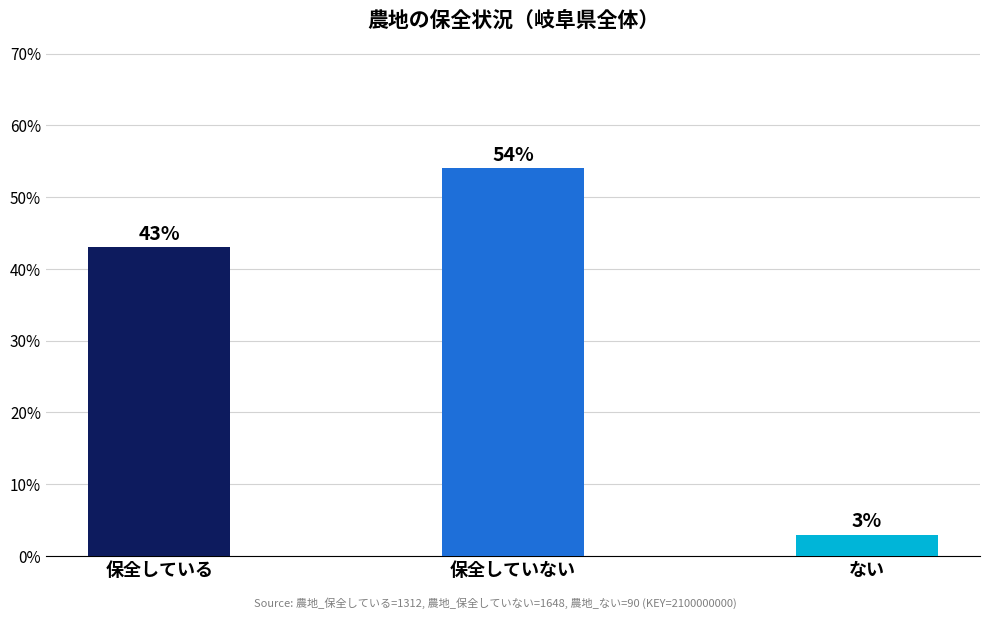

List the labels in order of value, largest first.

保全していない, 保全している, ない